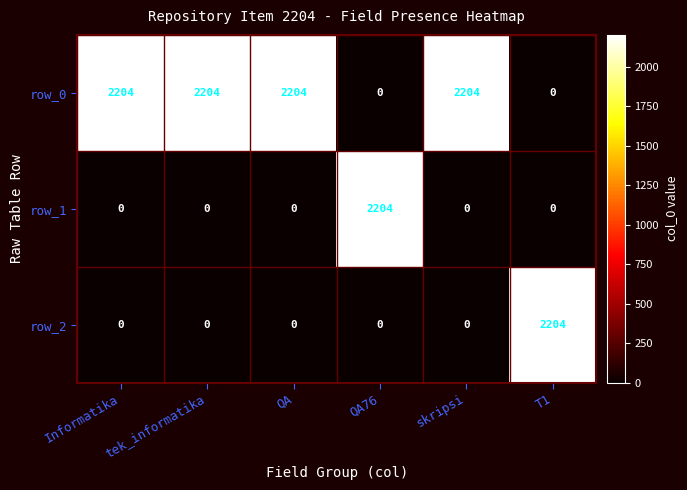

Reading left to right, extract all data points from this chart.

row_0: Informatika=2204	tek_informatika=2204	QA=2204	QA76=0	skripsi=2204	T1=0
row_1: Informatika=0	tek_informatika=0	QA=0	QA76=2204	skripsi=0	T1=0
row_2: Informatika=0	tek_informatika=0	QA=0	QA76=0	skripsi=0	T1=2204